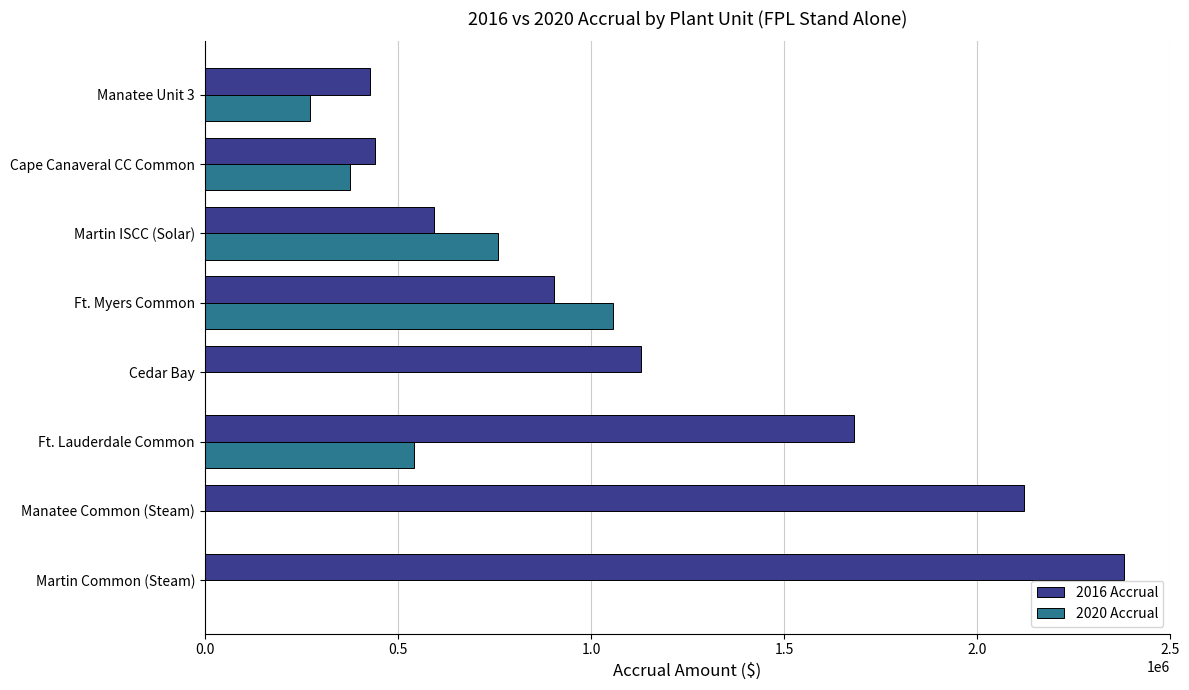

At which category is the sum across all series the highest?

Martin Common (Steam)